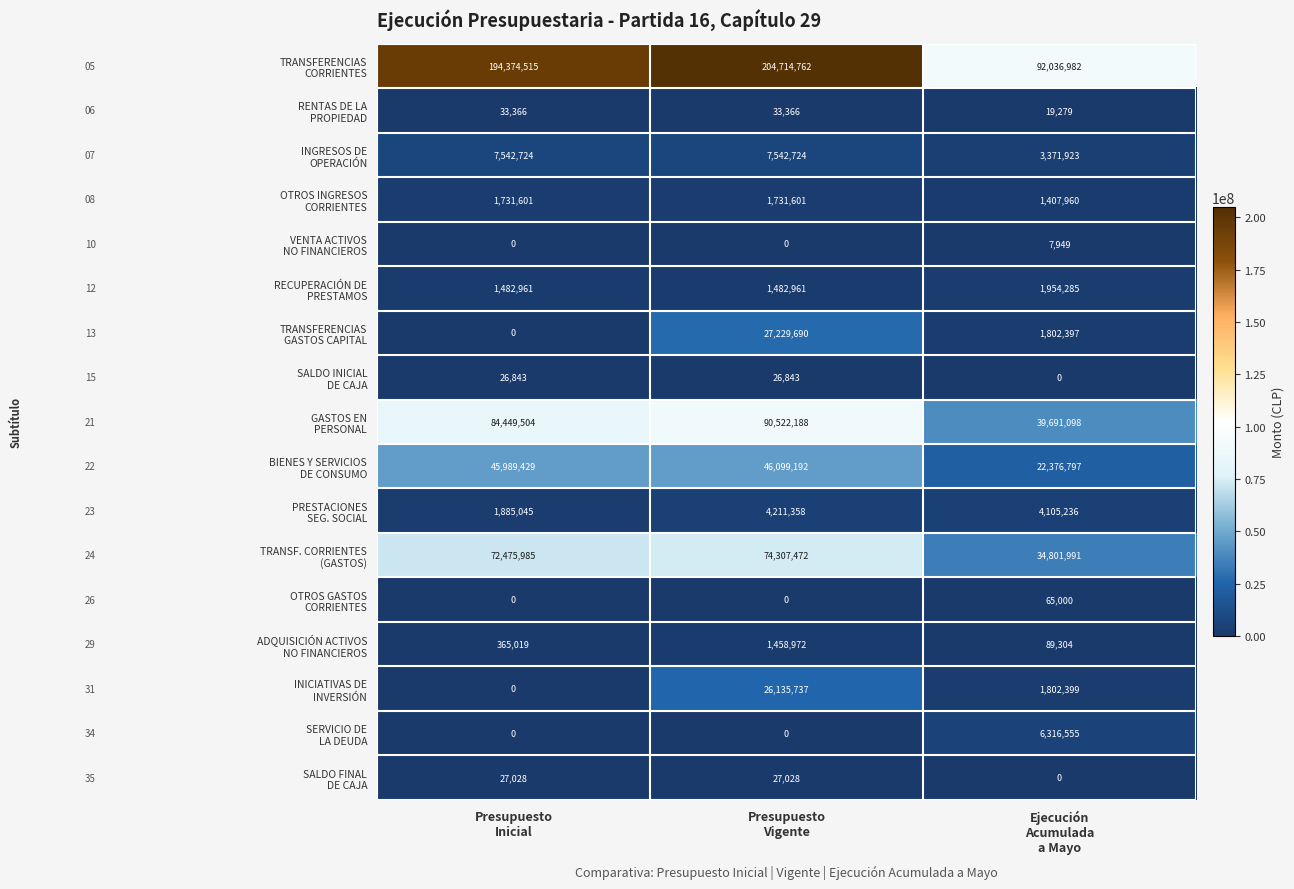

What is the greatest value displayed?

204714762